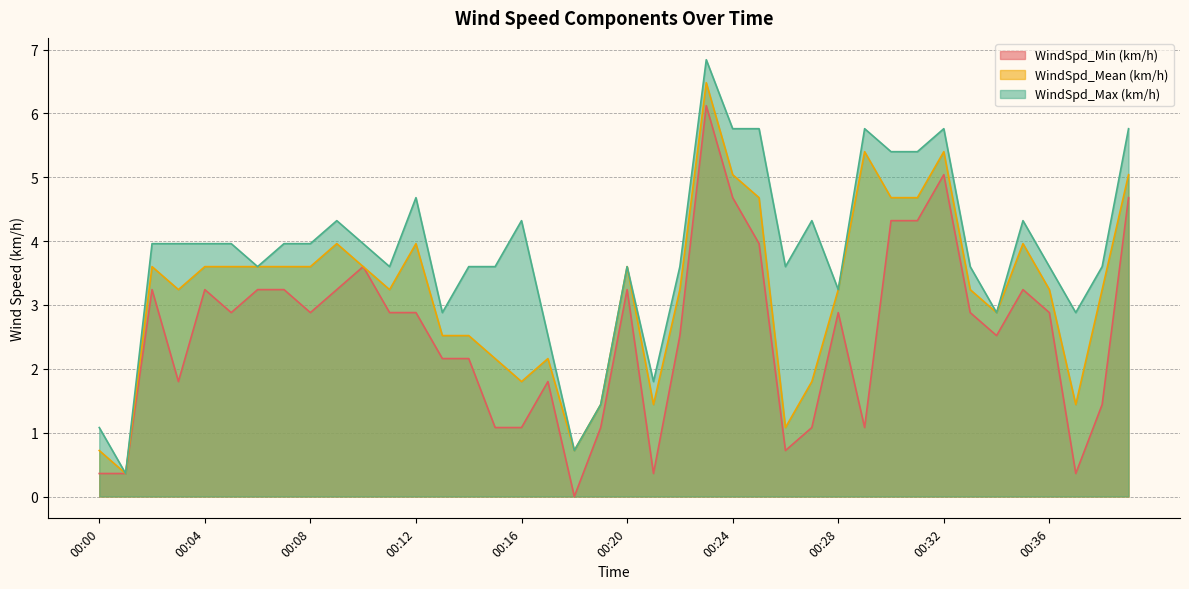

How many lines are shown in the chart?

3